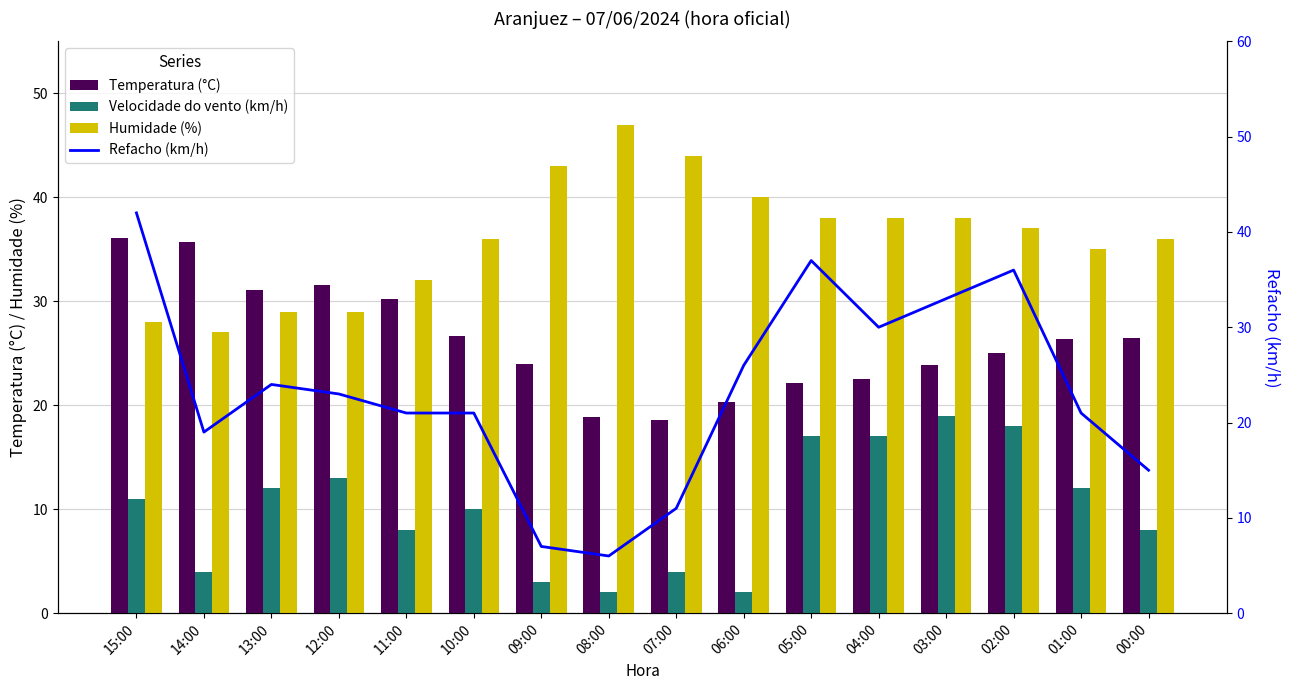

What is the approximate value of Humidade (%) at 04:00?

38.0